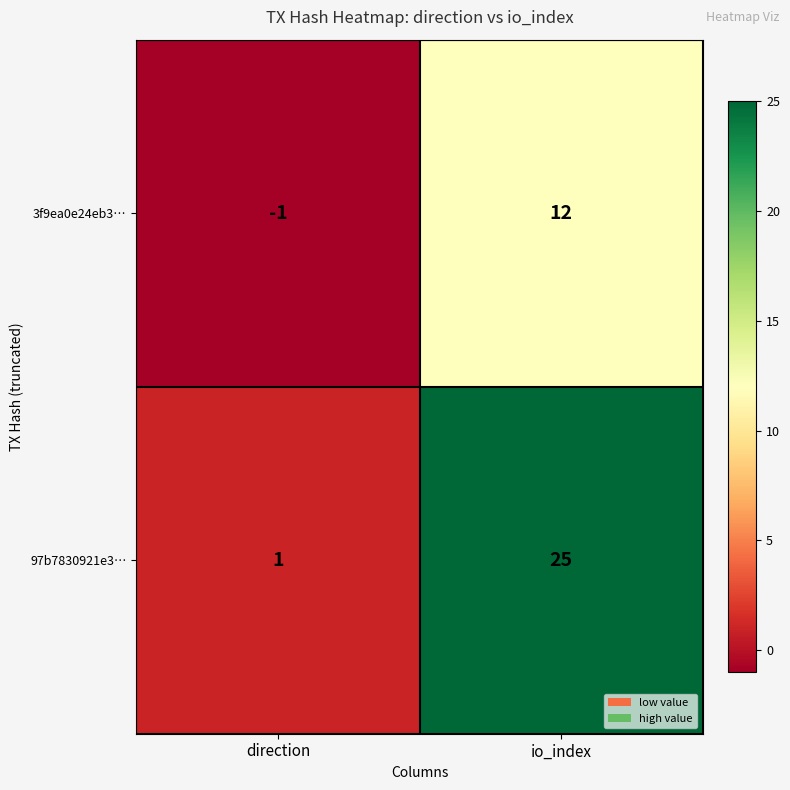

Reading left to right, list all the values displayed in this chart.

3f9ea0e24eb3…: direction=-1	io_index=12
97b7830921e3…: direction=1	io_index=25